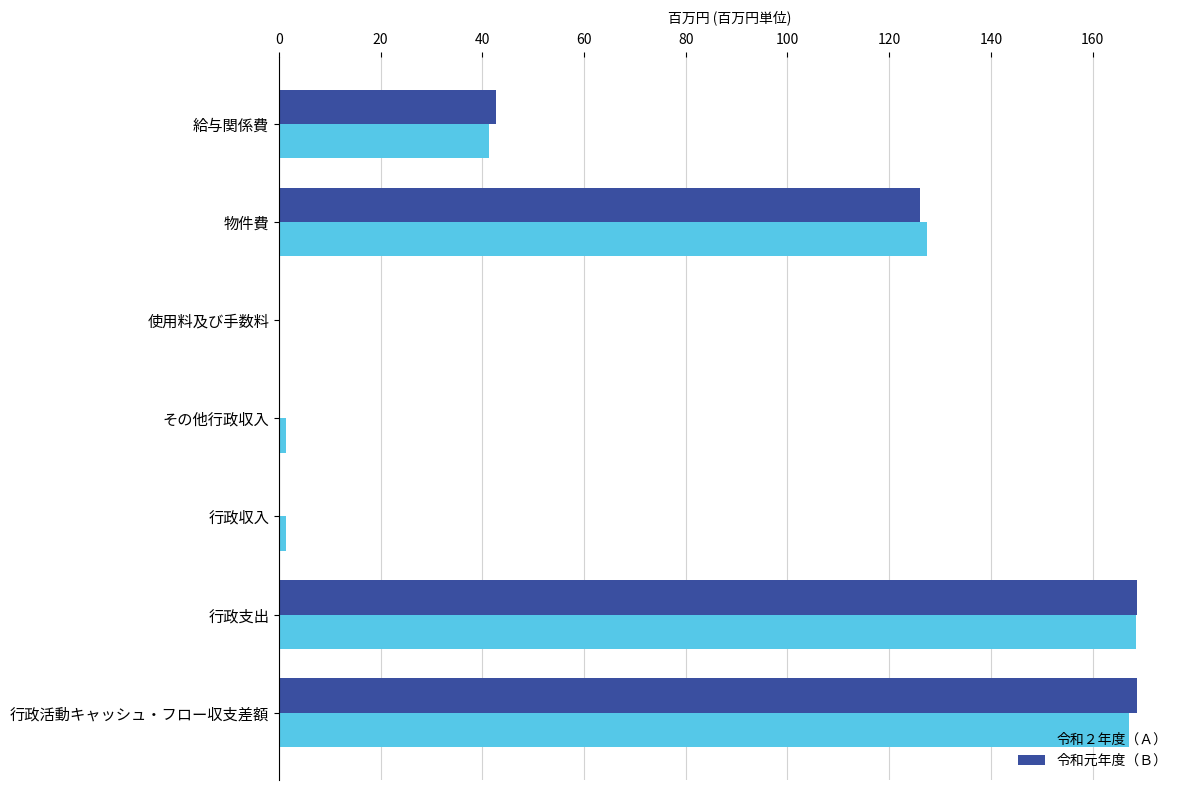

Between その他行政収入 and 行政支出, which series saw the biggest shift?

令和元年度（Ｂ）